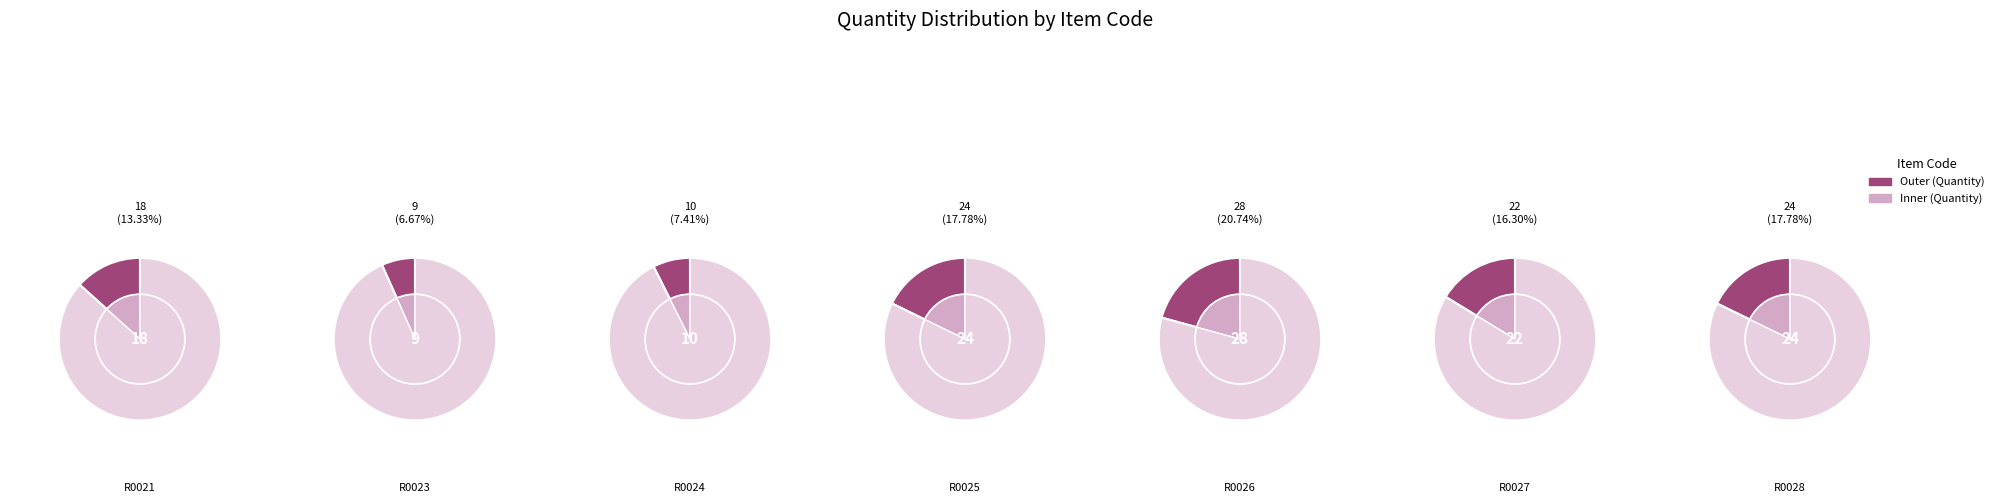

What percentage is NOT represented by R0024?

92.6%